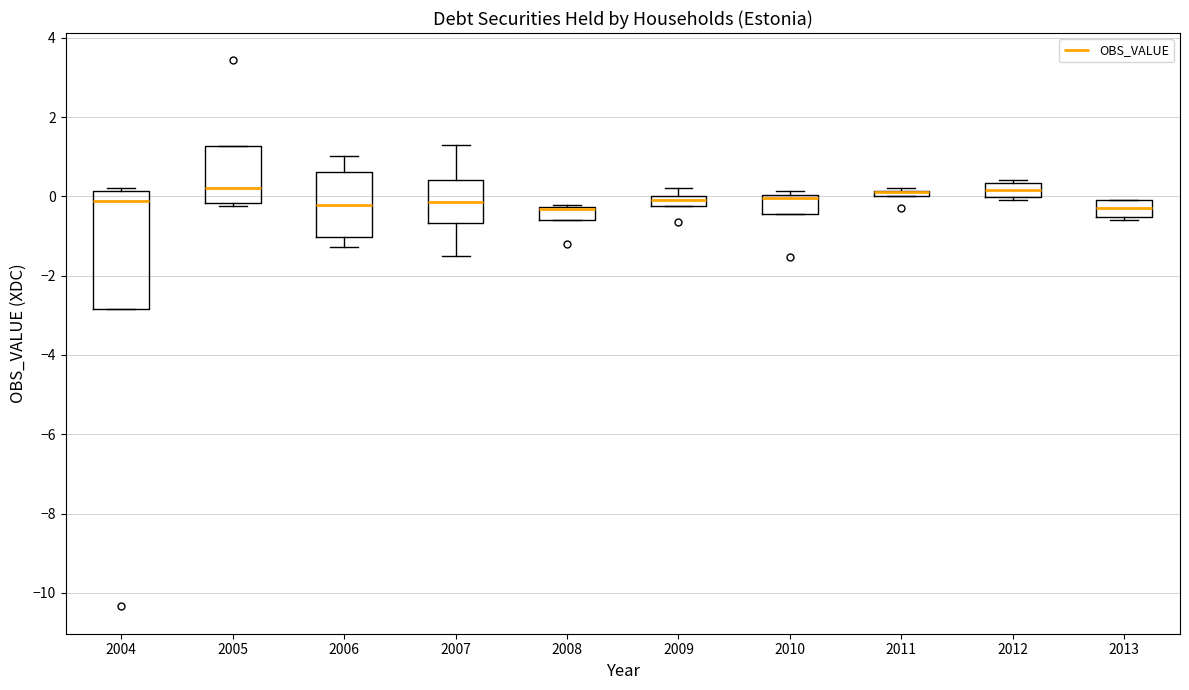

Where is the upper edge of the box at x = 2008 on the y-axis? The values are not printed on the chart, so give them approximately, as read against the axis.

-0.2